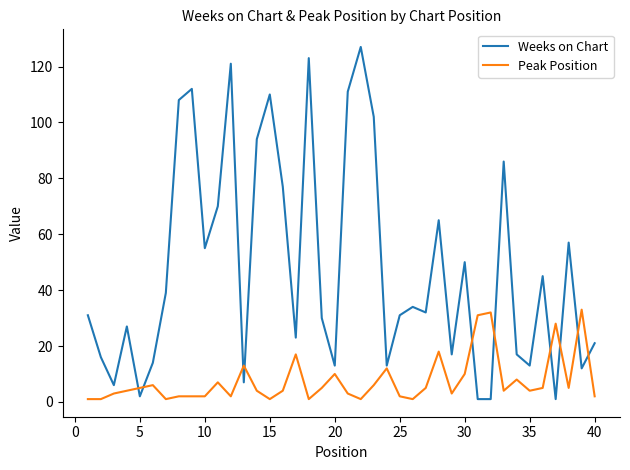

Rank the series by their average value, from highest to lowest.

Weeks on Chart, Peak Position